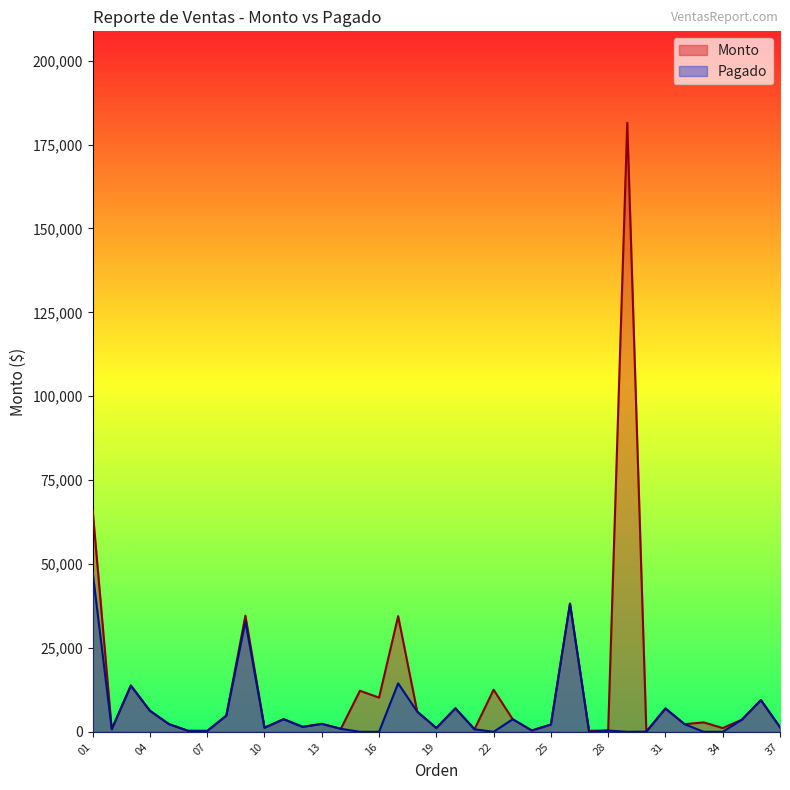

At which category does Monto reach its first local peak?

03